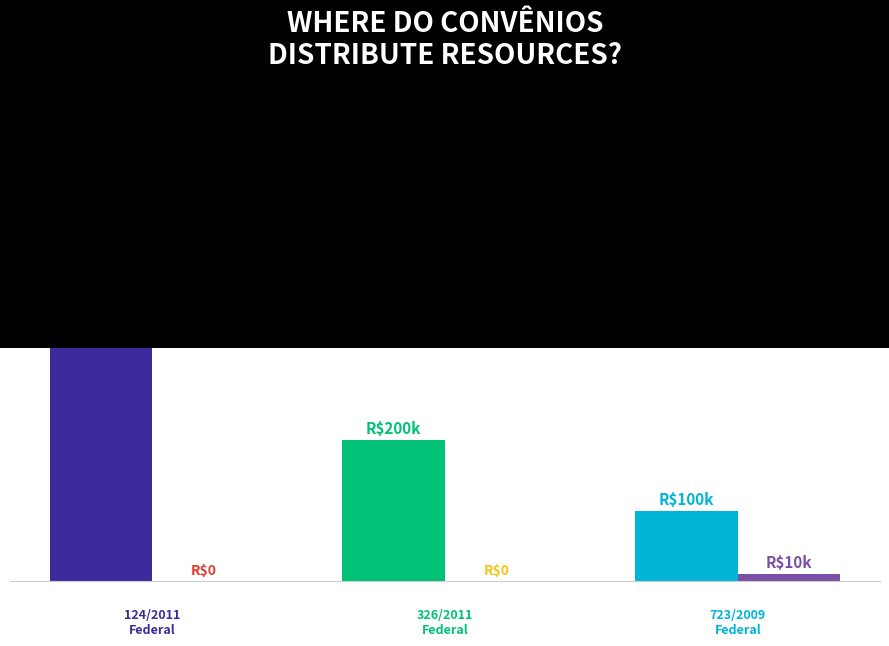

What position from the left is 326/2011 - Federal?

2